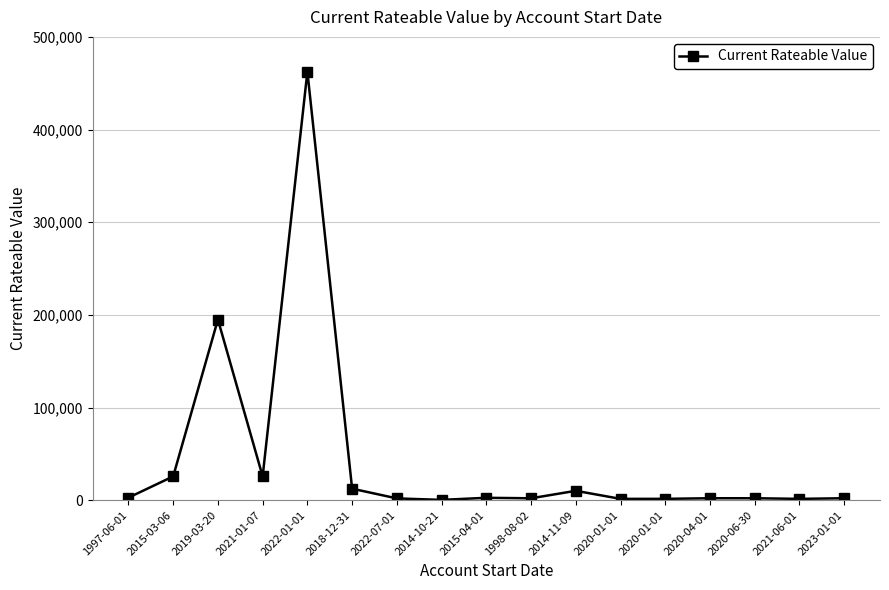

List the labels in order of value, smallest first.

2014-10-21, 2020-01-01, 2021-06-01, 2020-01-01, 2022-07-01, 1998-08-02, 2020-04-01, 2020-06-30, 2023-01-01, 2015-04-01, 1997-06-01, 2014-11-09, 2018-12-31, 2015-03-06, 2021-01-07, 2019-03-20, 2022-01-01